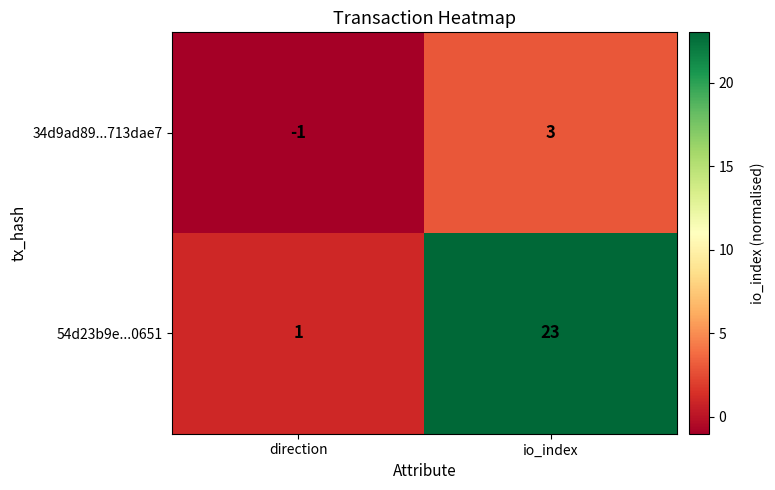

What is the difference between the 34d9ad89...713dae7 values at direction and io_index?

4